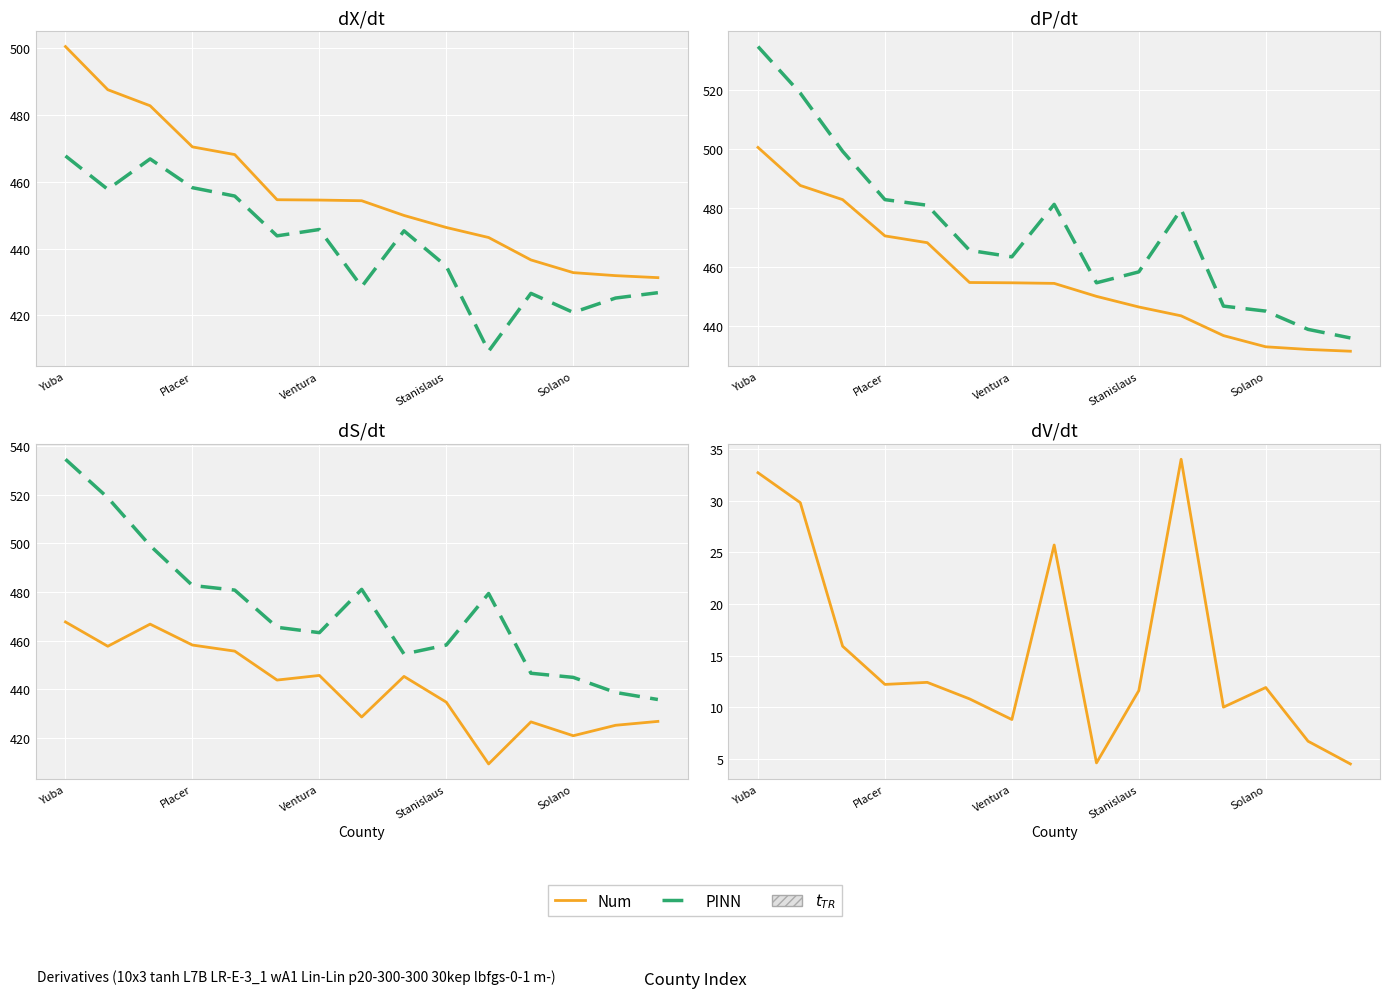

True or false: Rate Diff (Rate - Lower CI) and Lower 95% CI intersect in this chart.

False